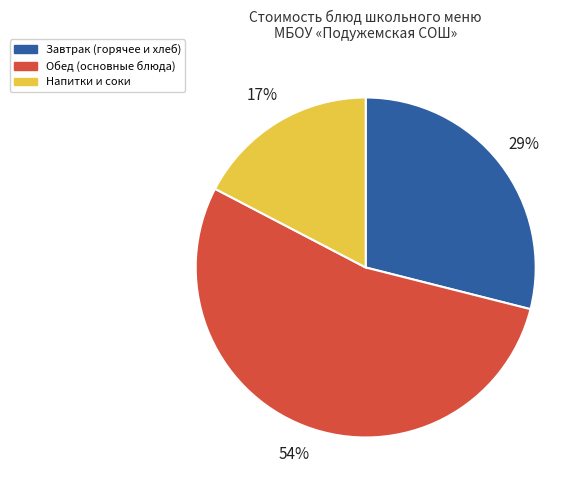

Approximately how many times larger is the value at Напитки и соки compared to Обед (основные блюда)?

0.3